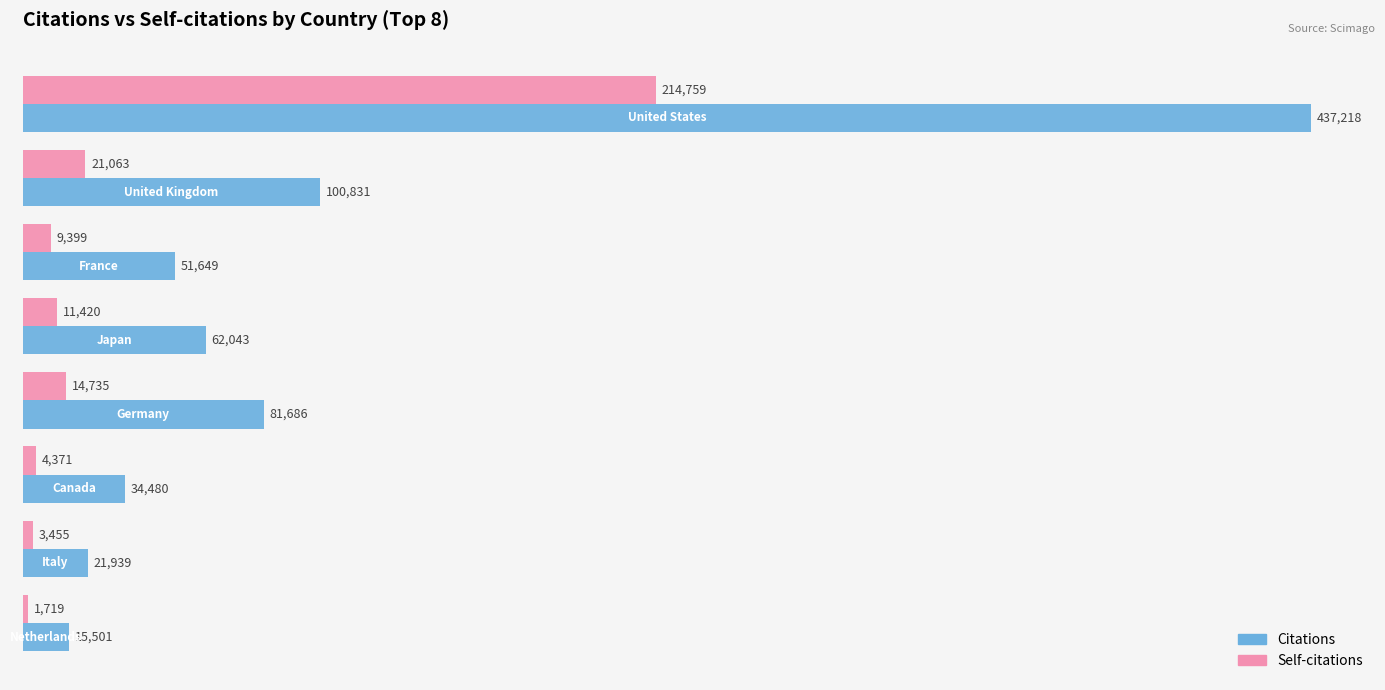

At which label does Citations reach its peak?

United States